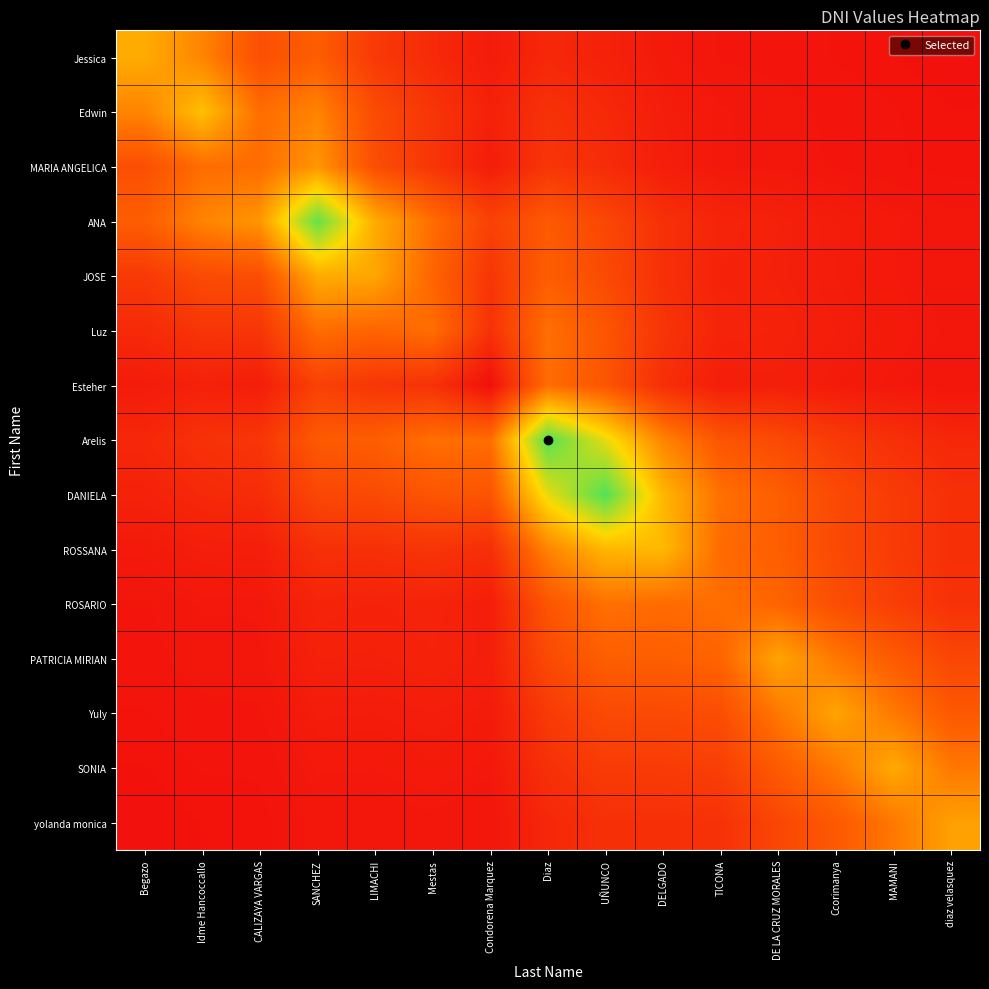

Which series has the largest total across all categories?

DANIELA